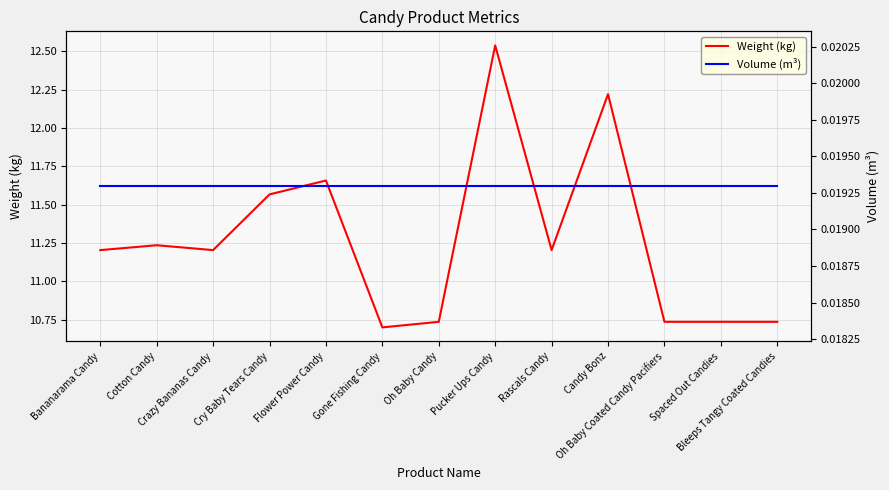

What is the total value across all series at Flower Power Candy?

11.7